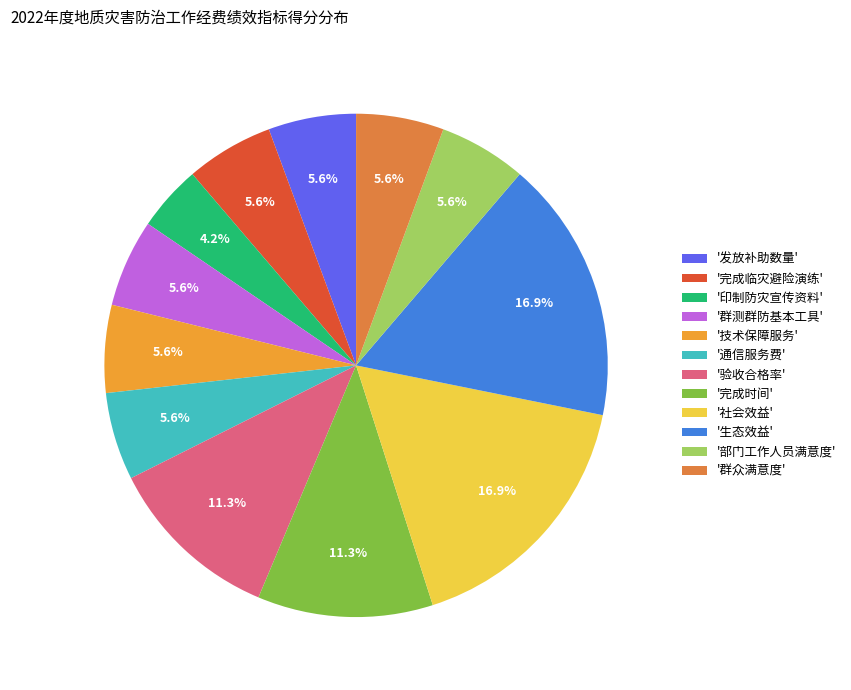

How many segments does this pie chart have?

12